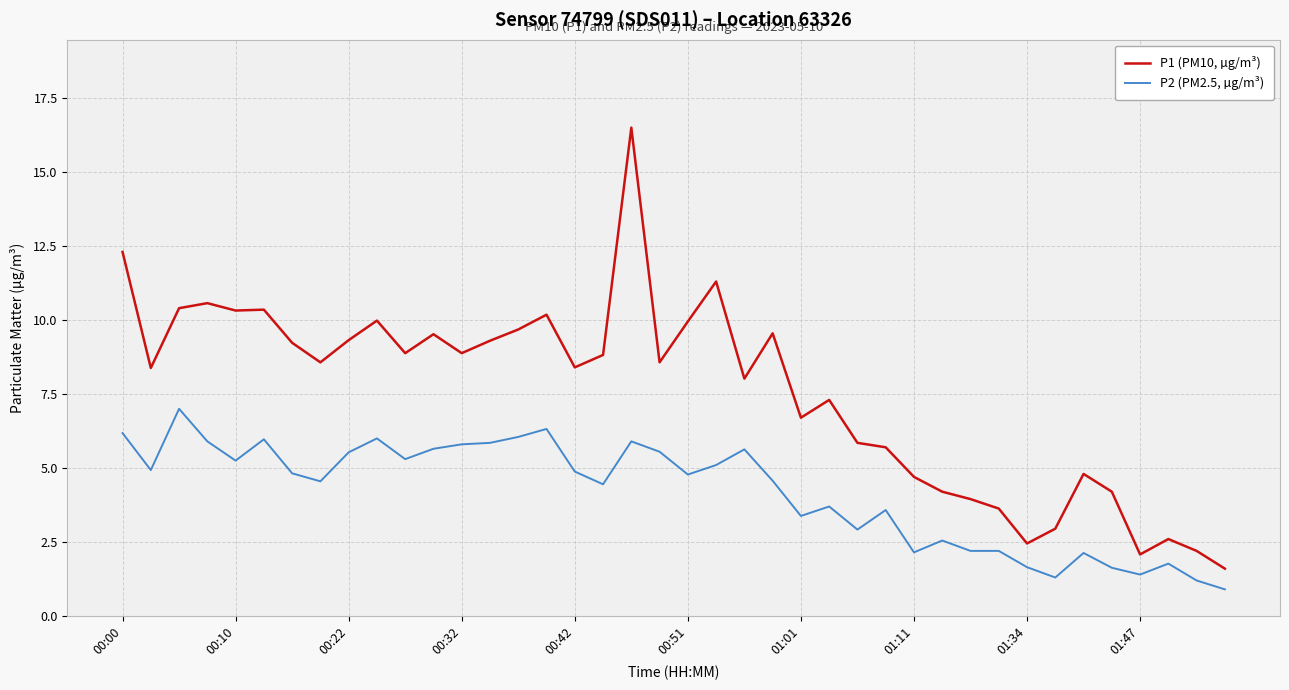

Rank the series by their average value, from highest to lowest.

P1 (PM10, µg/m³), P2 (PM2.5, µg/m³)